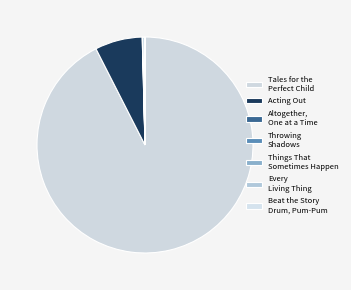

Is it true that Acting Out is 17% of the pie?

False